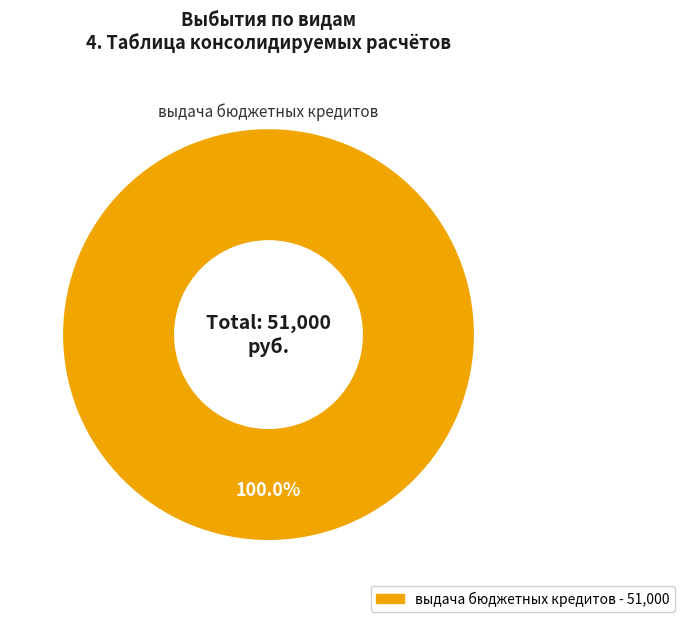

How many segments does this pie chart have?

1